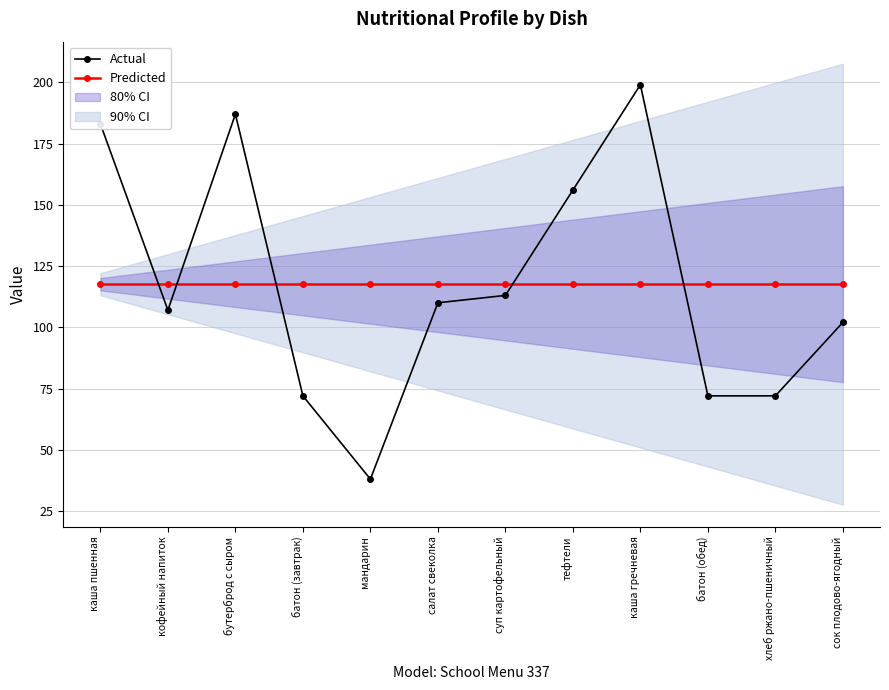

Which series has the largest total across all categories?

Predicted